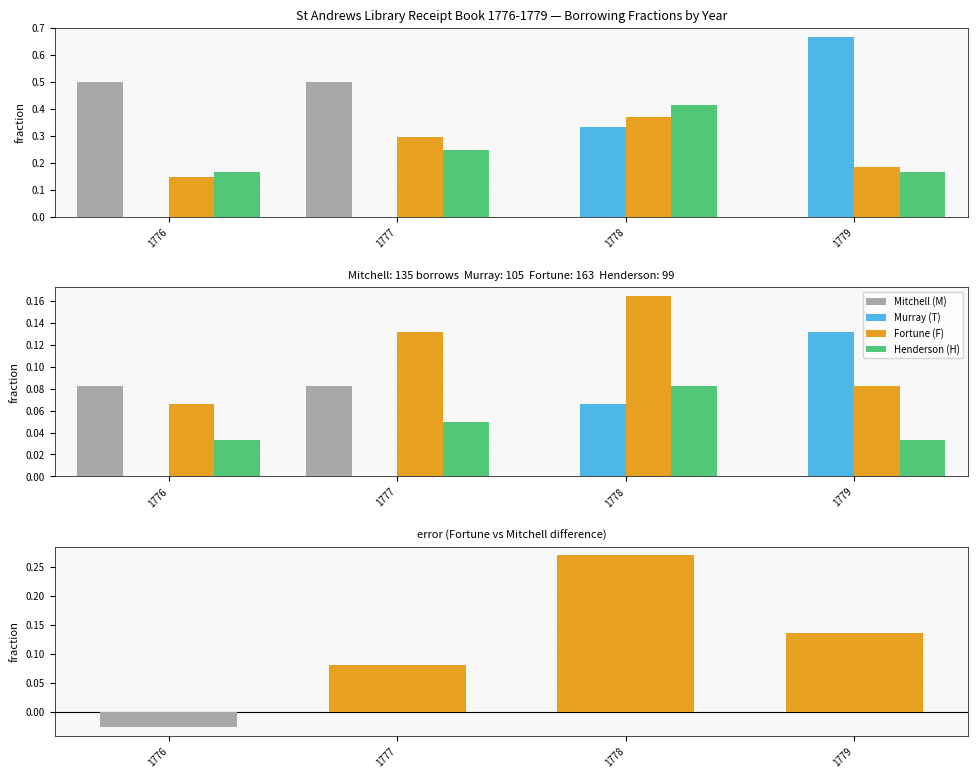

At how many categories does at least one series exceed 0?

4